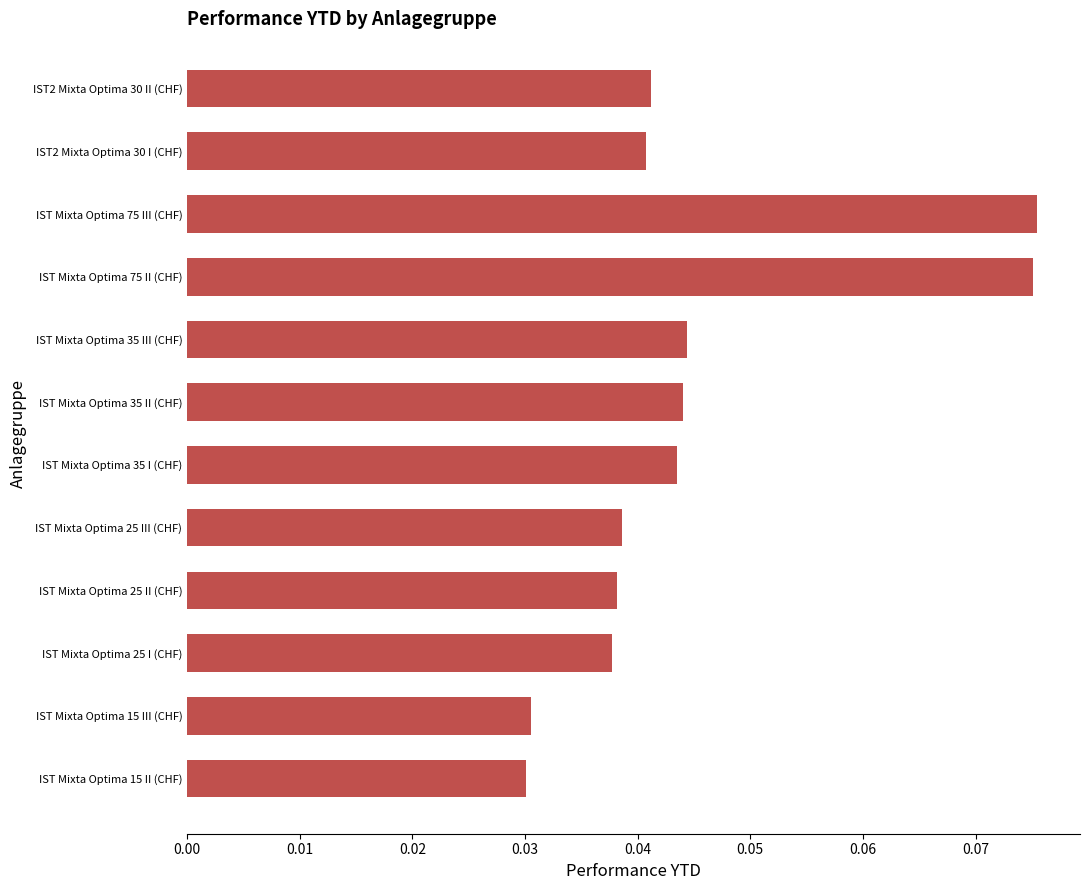

Which has a higher value, IST Mixta Optima 25 III (CHF) or IST Mixta Optima 75 II (CHF)?

IST Mixta Optima 75 II (CHF)